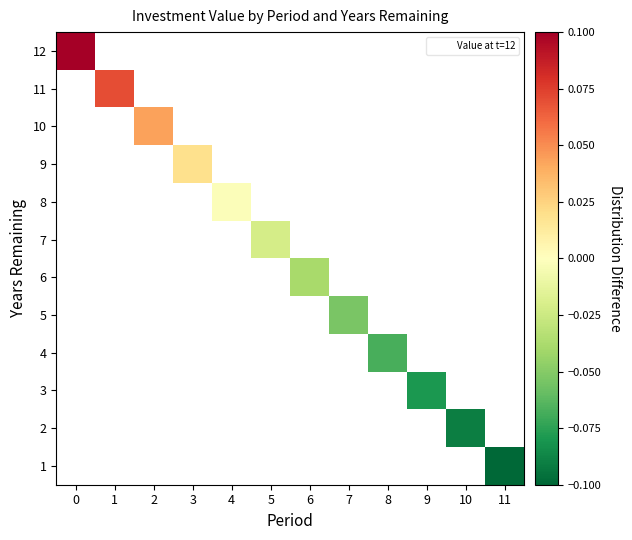

Count the number of categories in the chart.

12